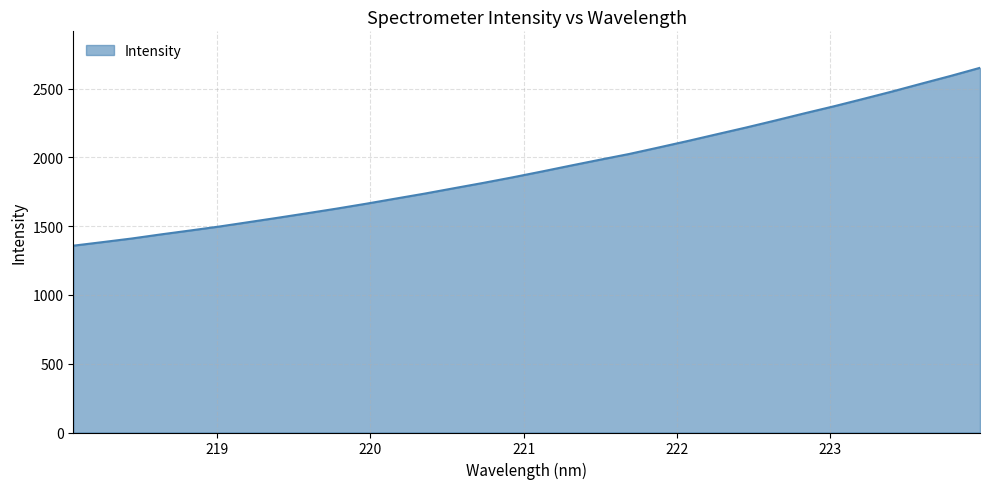

What is the difference between the maximum and minimum values?

1293.1